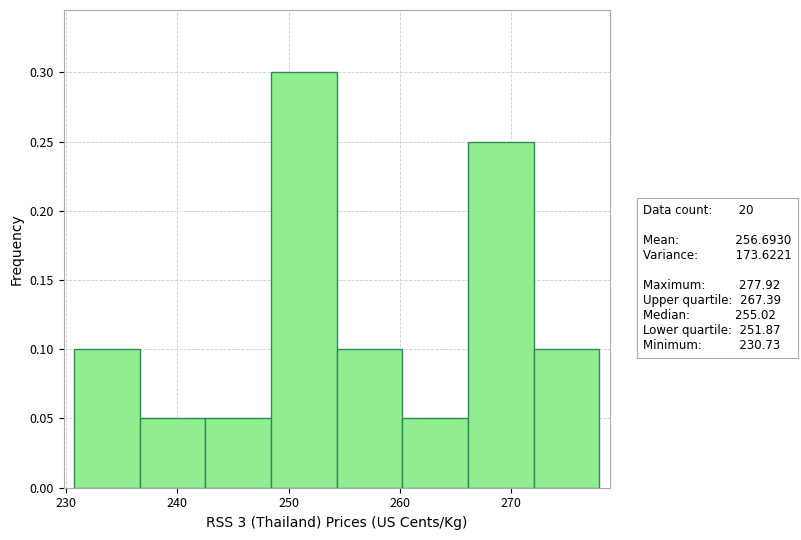

Reading left to right, list every bar in this chart as the range it spans on the x-axis followed by its height. Neither the bar edges nor the heights are printed on the chart, so give them approximately, as read against the axes.

231 to 237: 0.10
237 to 243: 0.05
243 to 248: 0.05
248 to 254: 0.30
254 to 260: 0.10
260 to 266: 0.05
266 to 272: 0.25
272 to 278: 0.10